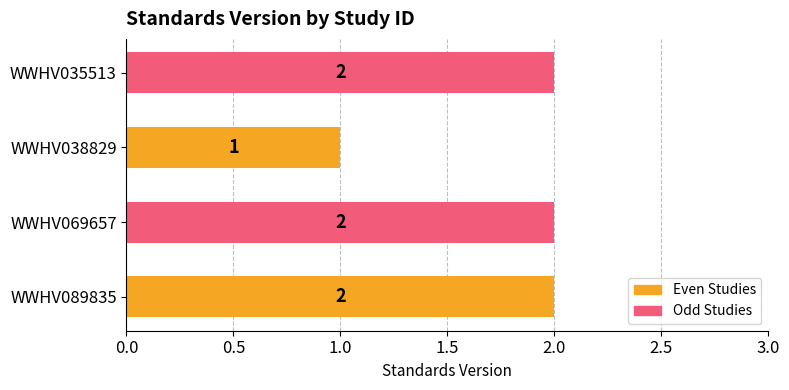

Reading bottom to top, extract all data points from this chart.

2	2	1	2